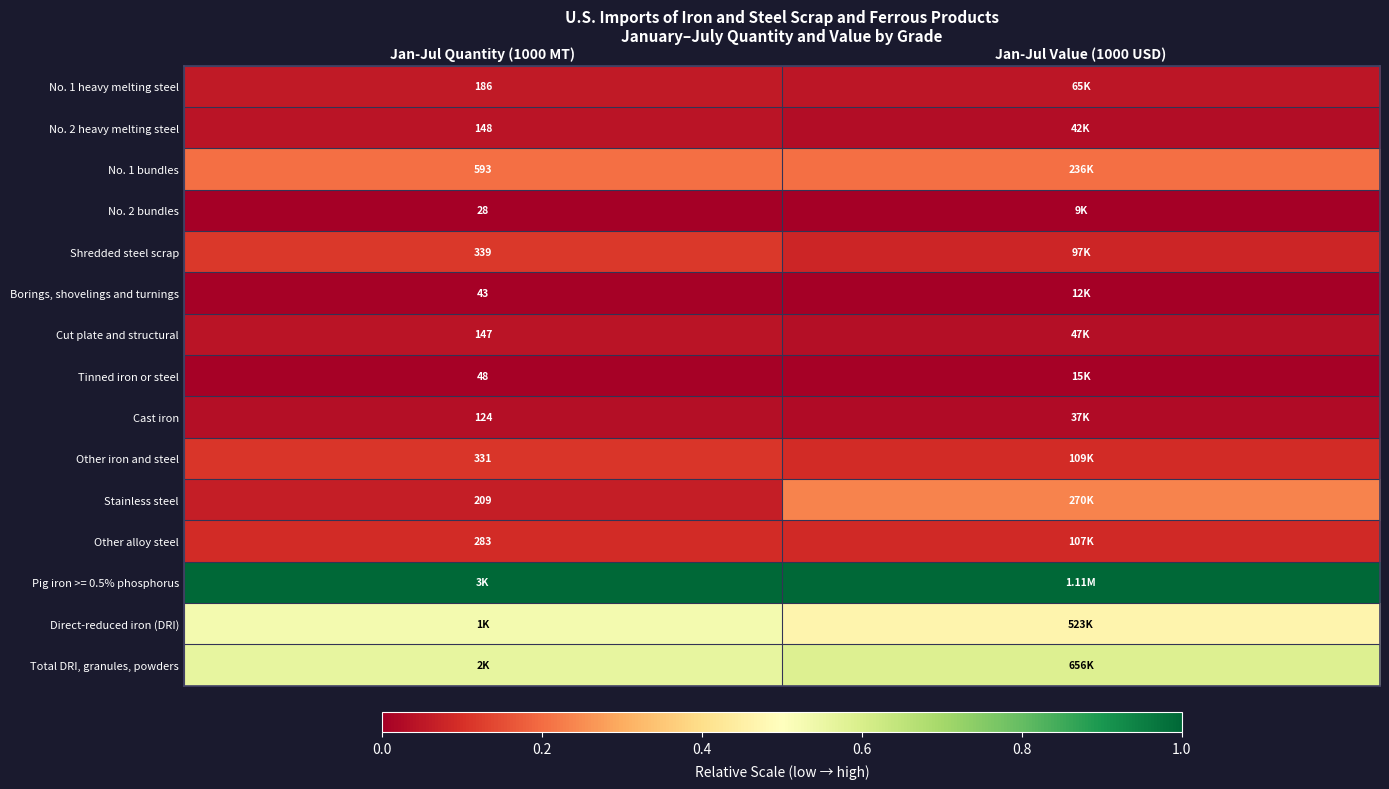

Which has a higher value, Jan-Jul Quantity (1000 MT) or Jan-Jul Value (1000 USD)?

Jan-Jul Quantity (1000 MT)